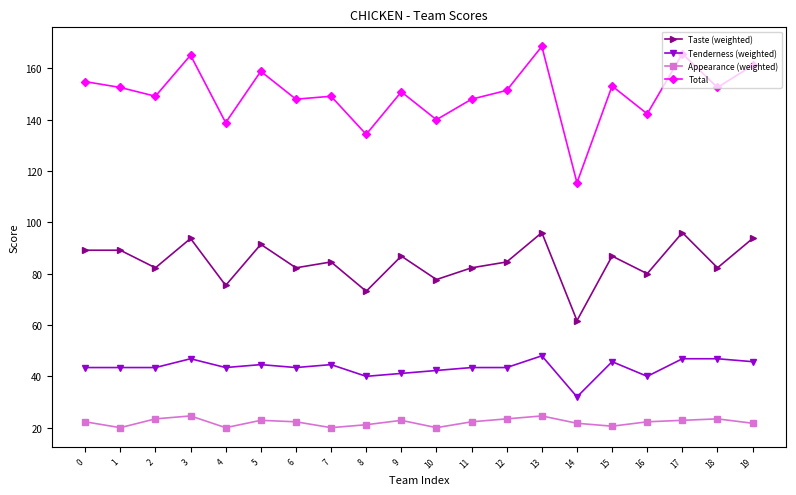

What is the sum of the Taste (weighted) values at 2 and 5?

173.7